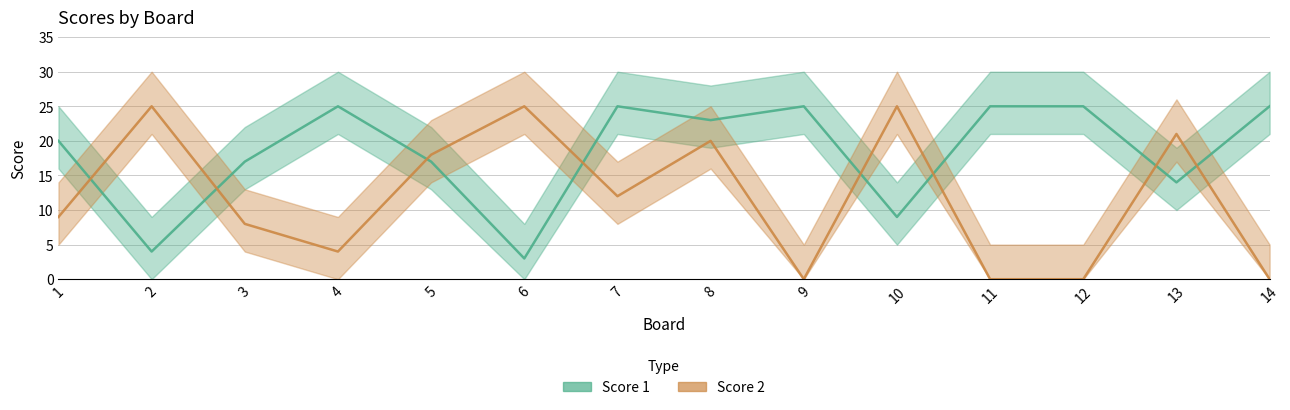

Which series ends up on top after the final intersection of Score 2 and Score 1?

Score 1